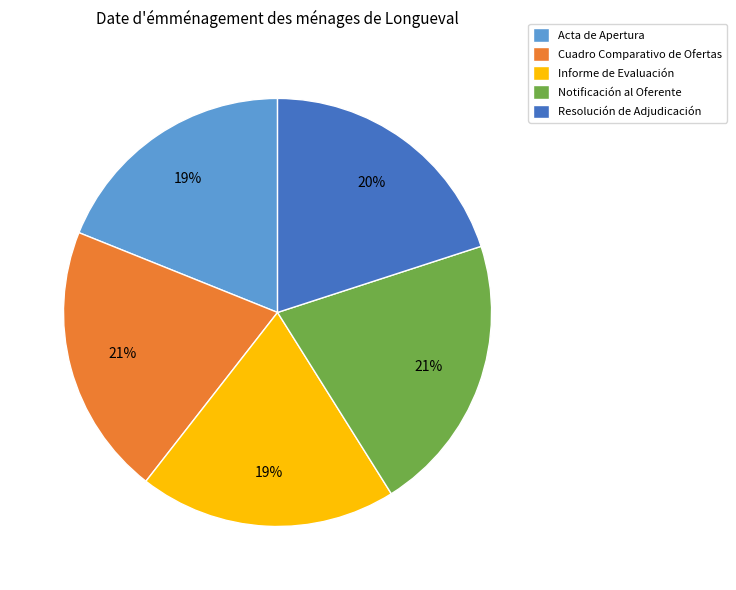

Is it true that Cuadro Comparativo de Ofertas is 21% of the pie?

True